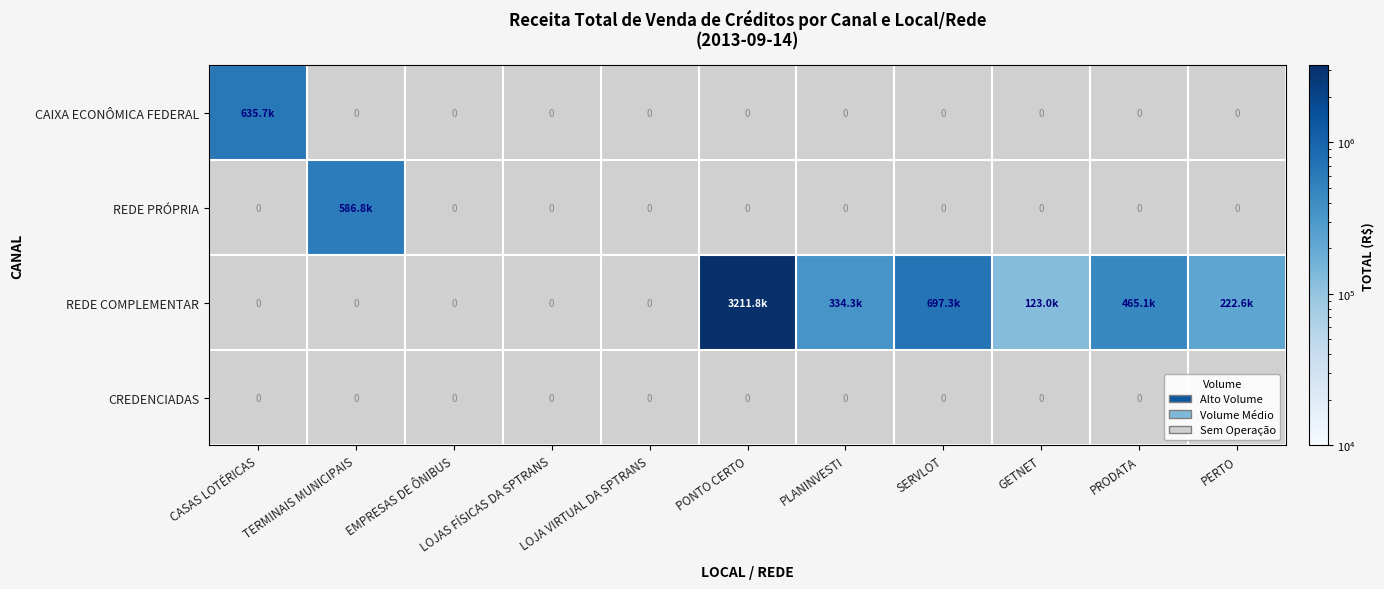

At which category is the sum across all series the highest?

PONTO CERTO